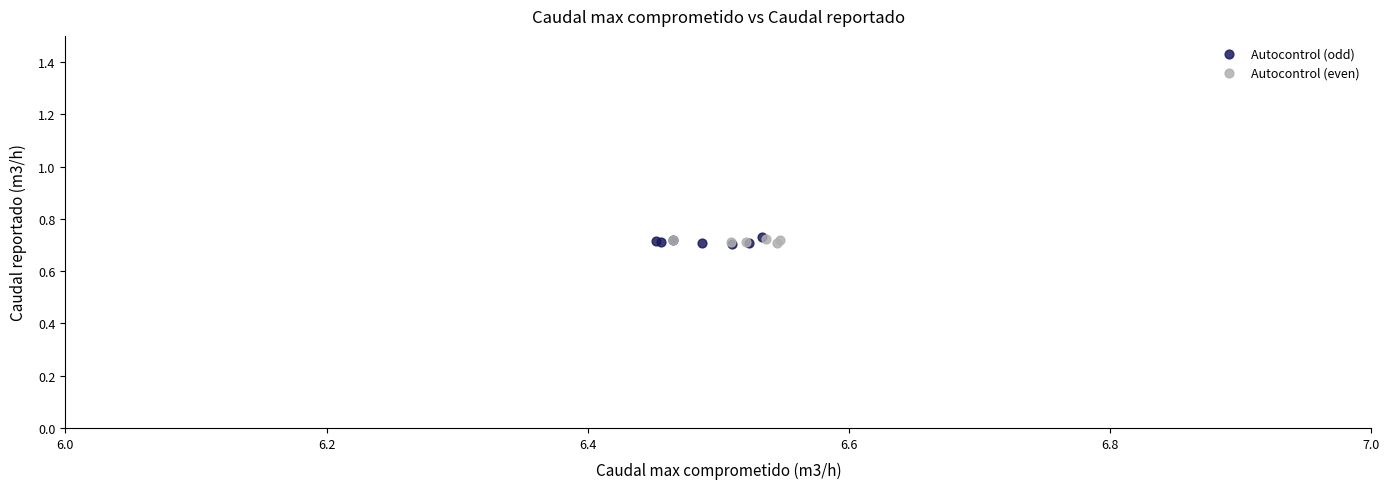

What are all the series names shown in the legend?

Autocontrol (odd), Autocontrol (even)